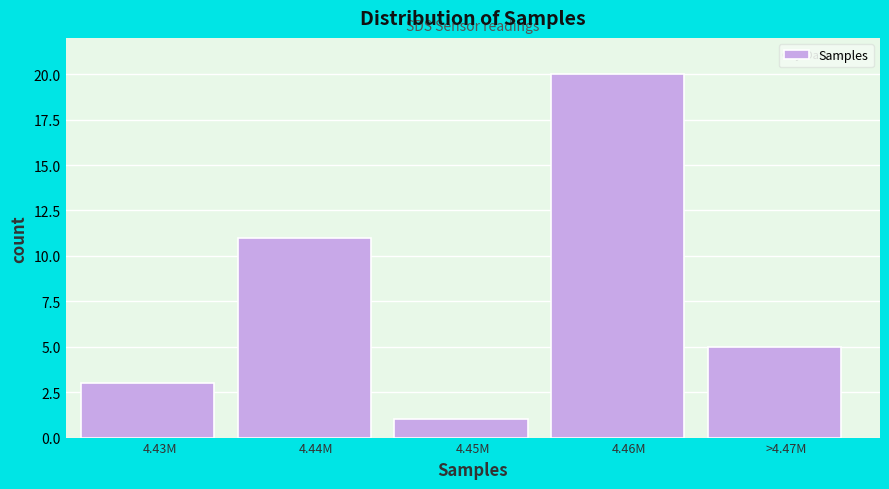

Reading right to left, what are all the values shown in this chart?

>4.47M=5	4.46M=20	4.45M=1	4.44M=11	4.43M=3